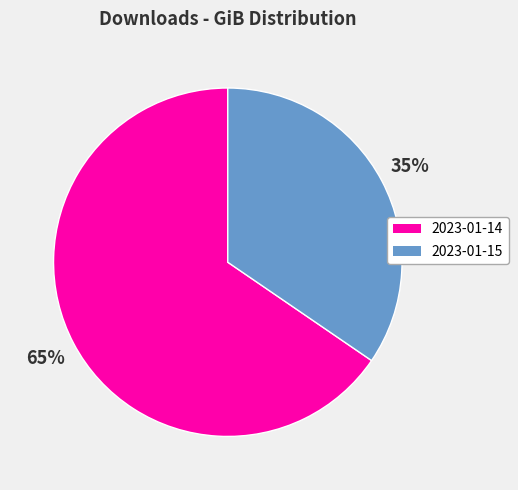

Which slice is the smallest?

2023-01-15